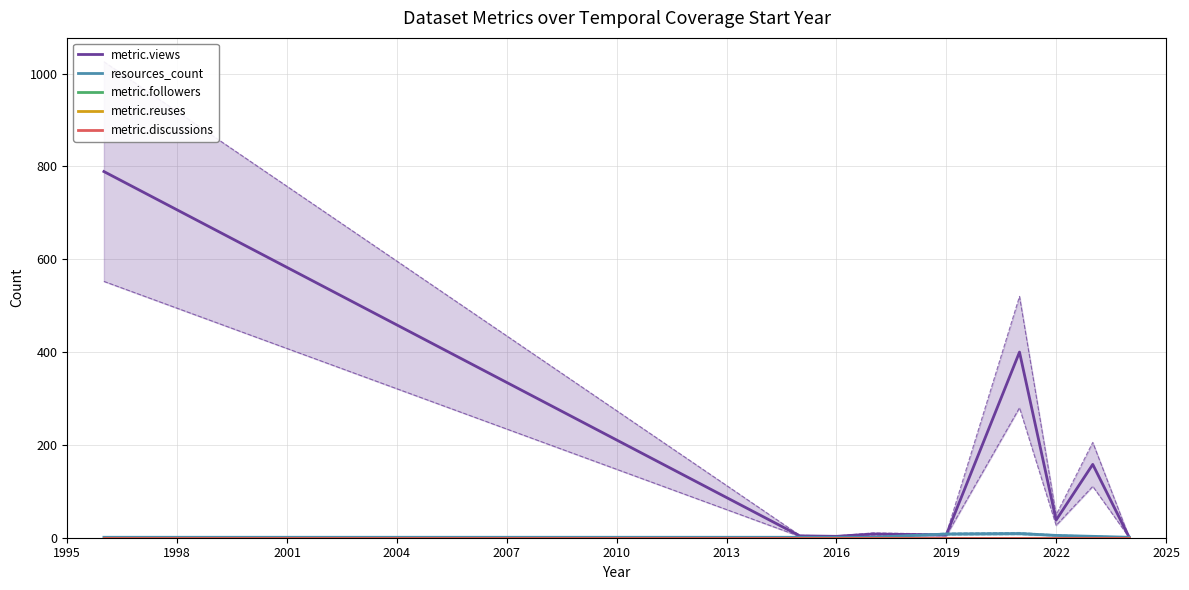

True or false: metric.followers has more than 1 interior local peaks.

False